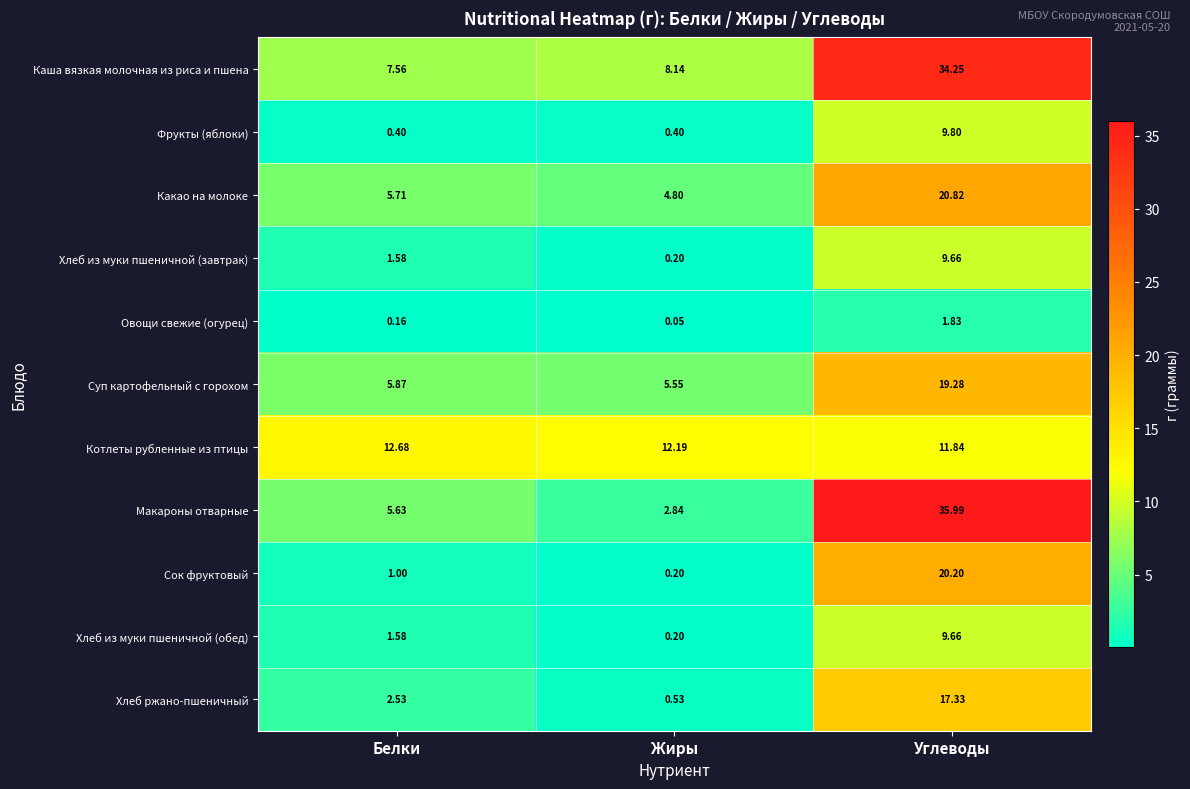

List the labels in order of Котлеты рубленные из птицы value, largest first.

Белки, Жиры, Углеводы